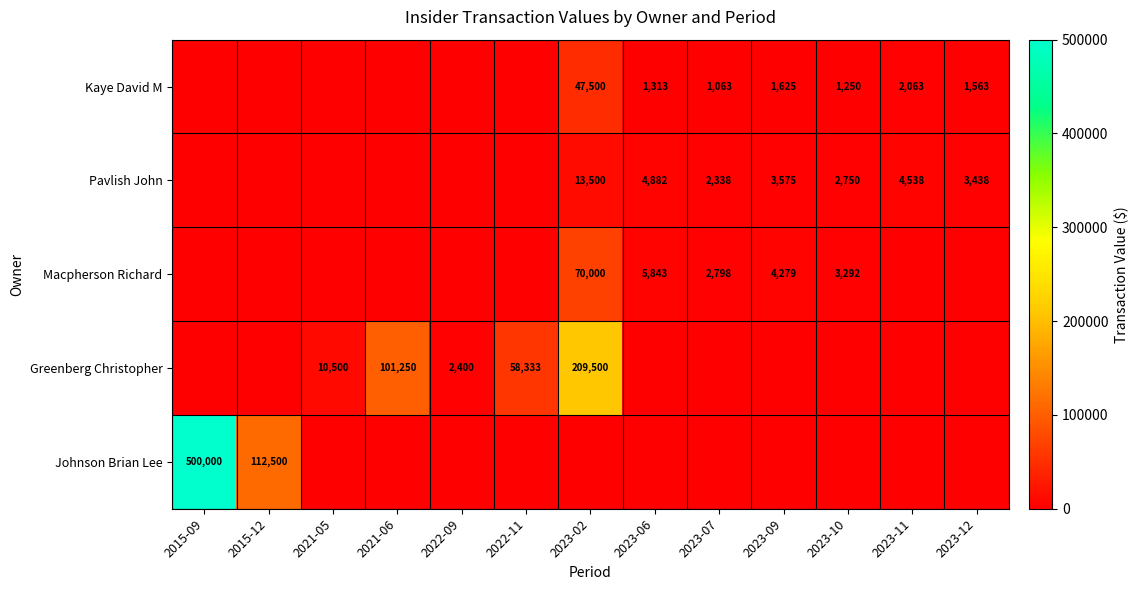

True or false: Pavlish John has a value of 1182 at 2023-10.

False